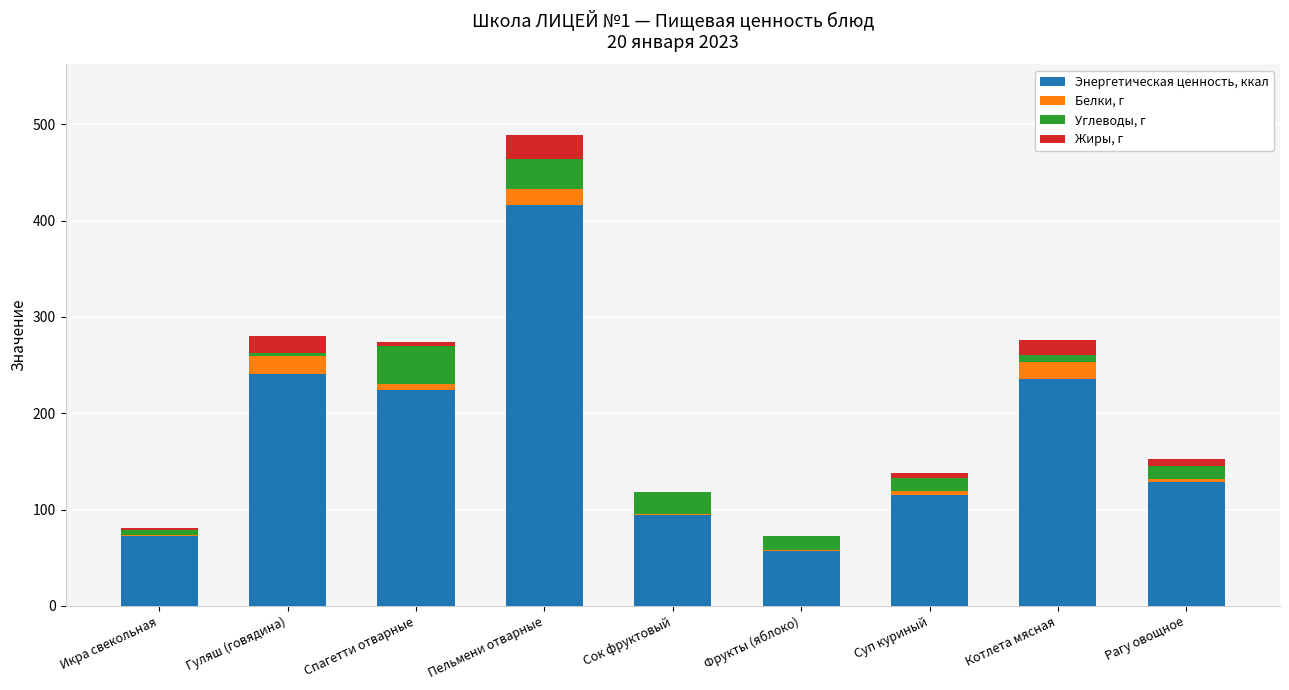

At which category is the sum across all series the highest?

Пельмени отварные